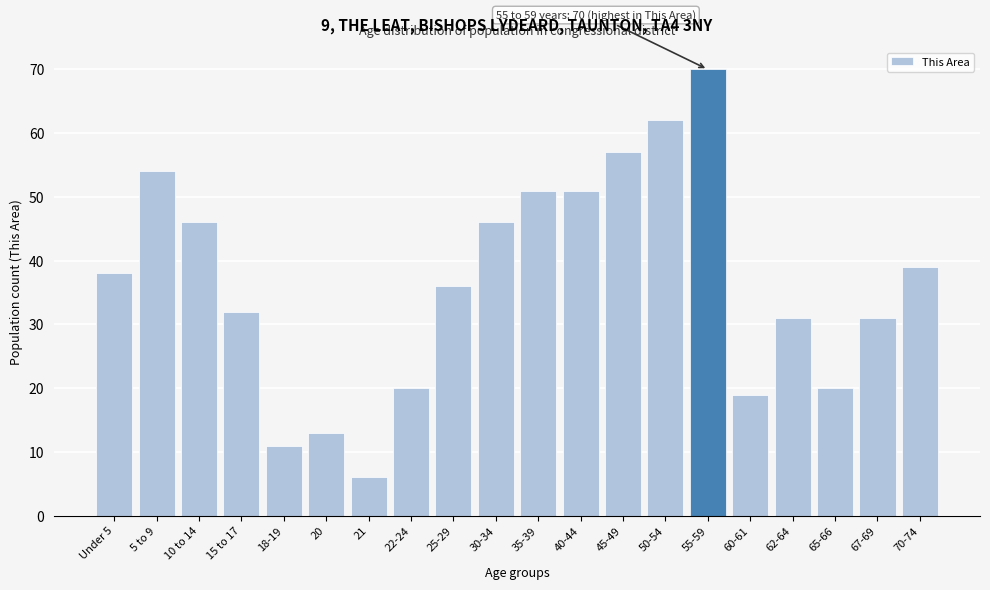

Reading left to right, extract all data points from this chart.

38	54	46	32	11	13	6	20	36	46	51	51	57	62	70	19	31	20	31	39